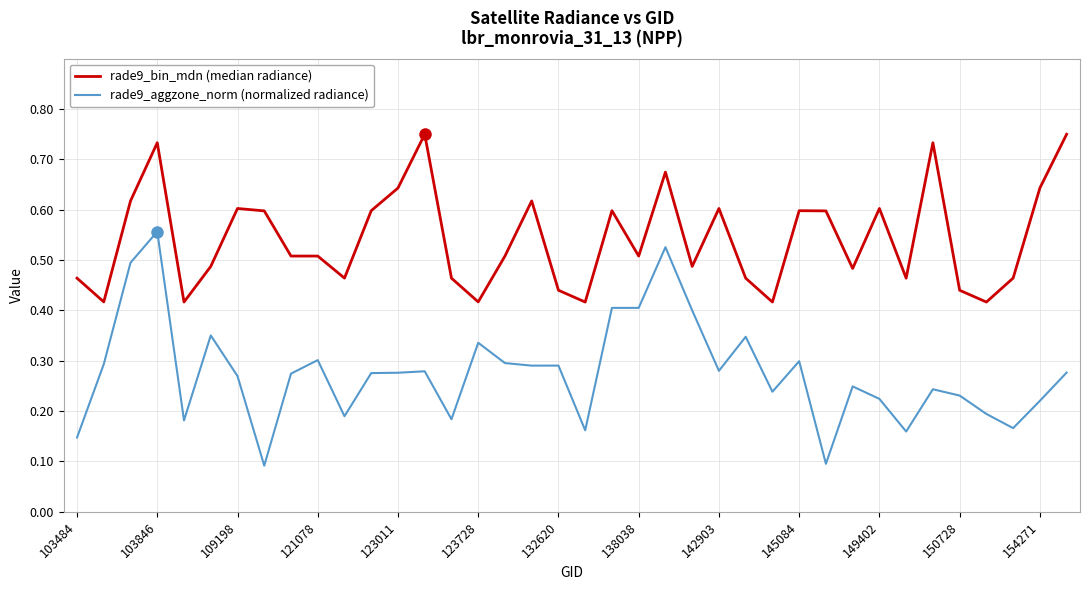

Rank the series by their maximum value, from highest to lowest.

rade9_bin_mdn (median radiance), rade9_aggzone_norm (normalized radiance)